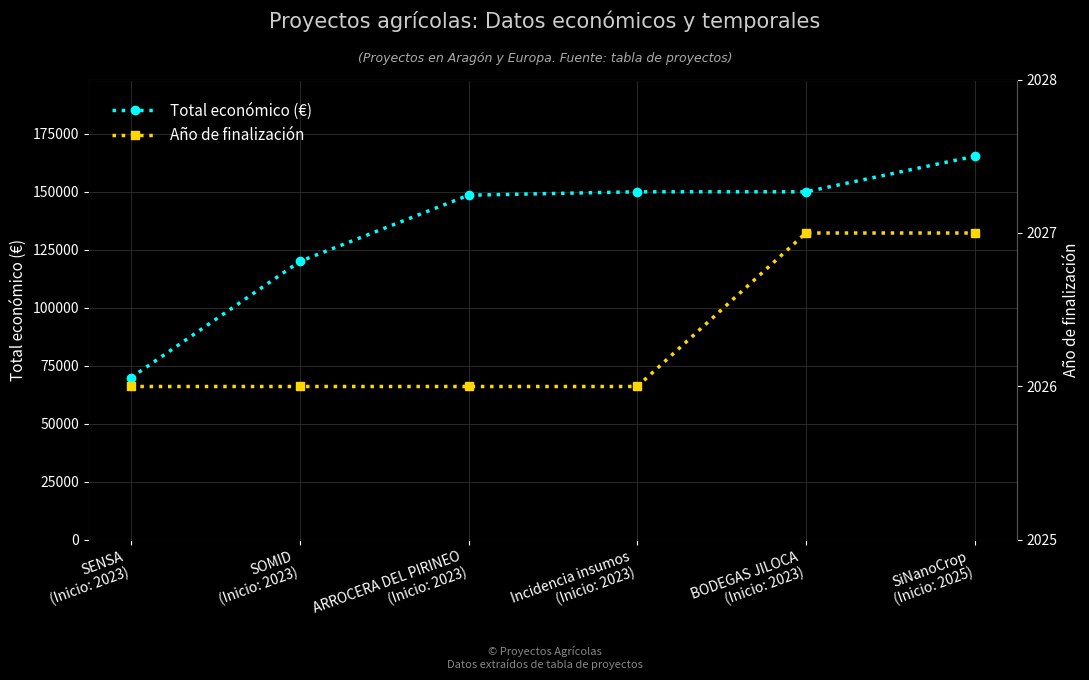

What are all the series names shown in the legend?

Total económico (€), Año de finalización